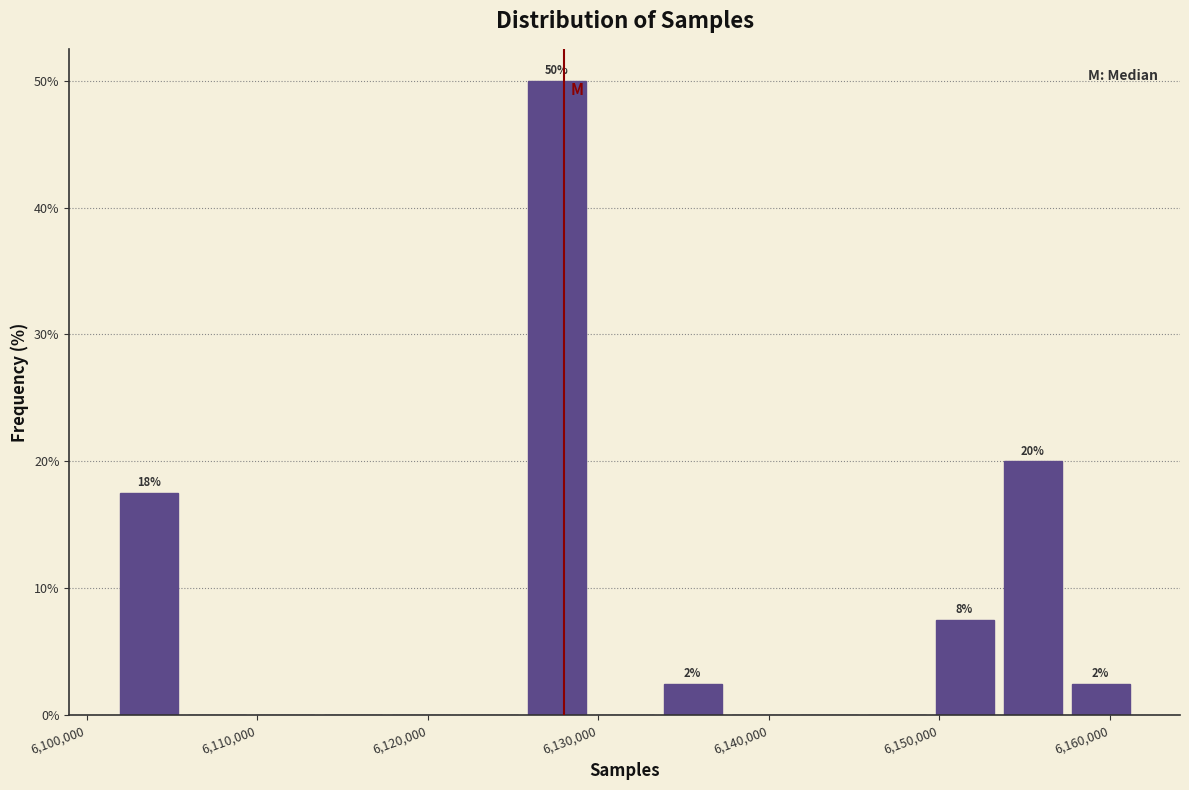

Around what value on the x-axis is the tallest bar? Give the approximate position of its centre, as read against the axis.

6128000